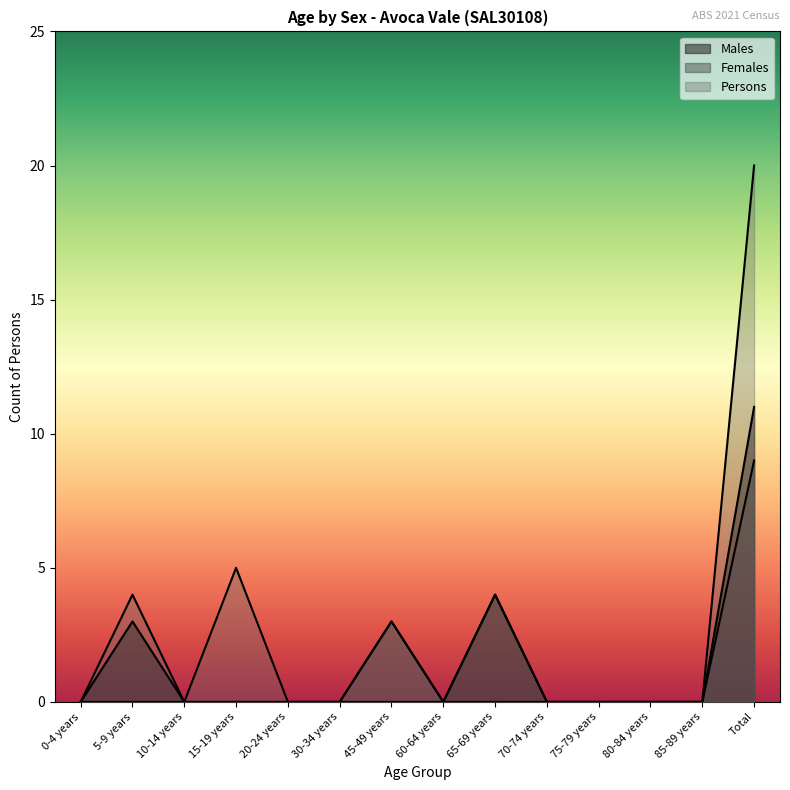

True or false: Females has a value of 0 at 30-34 years.

True